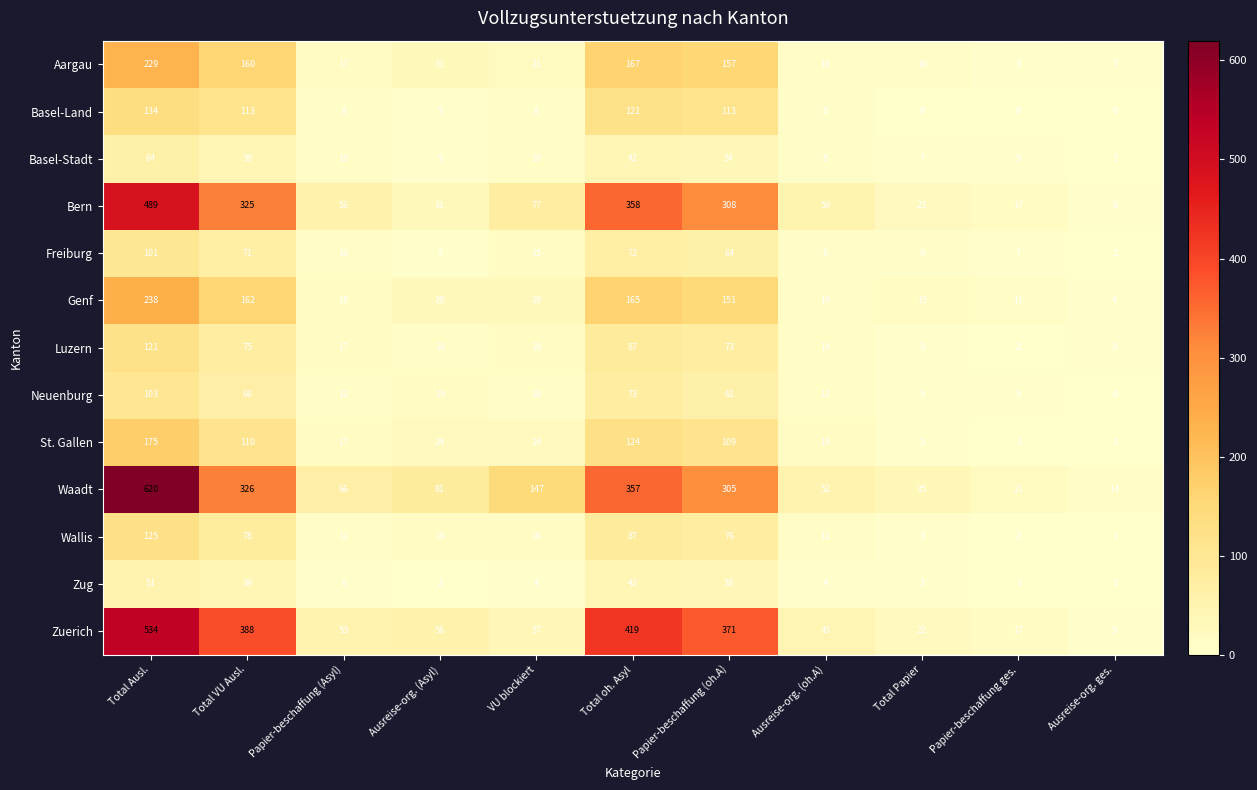

Is it true that Zuerich equals 27 at Papier-beschaffung ges.?

False